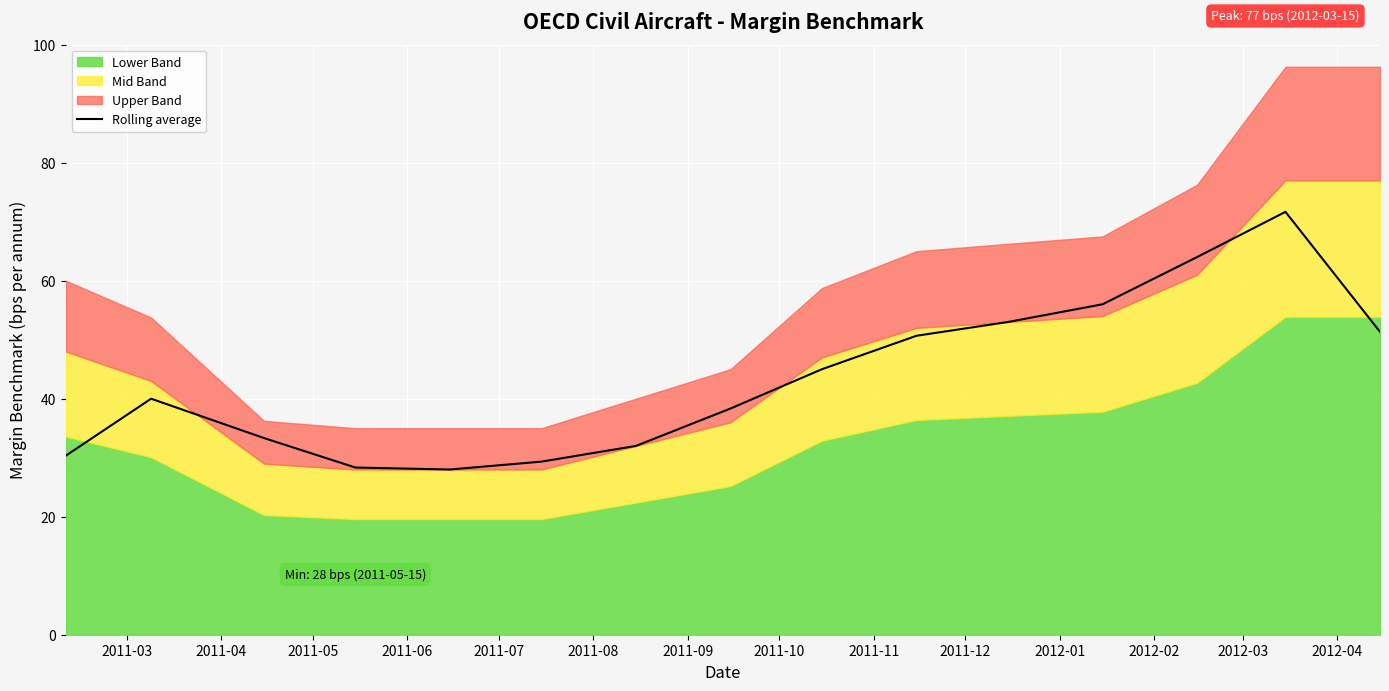

What is the lowest value of the Rolling average series?

28.0